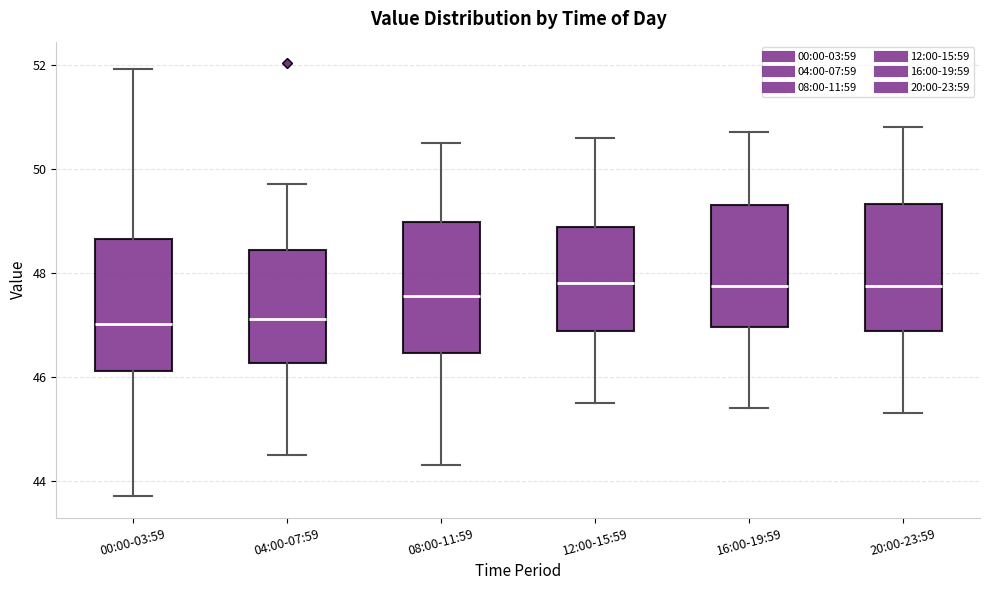

Reading left to right, read every box against the y-axis: the position of its median line, the range the box covers, and the ends of its whiskers. The values are not printed on the chart, so give them approximately, as read against the axis.

00:00-03:59: median 47.0, box 46.2 to 48.6, whiskers 43.8 to 52.0
04:00-07:59: median 47.2, box 46.2 to 48.4, whiskers 44.6 to 49.8
08:00-11:59: median 47.6, box 46.4 to 49.0, whiskers 44.4 to 50.6
12:00-15:59: median 47.8, box 46.8 to 48.8, whiskers 45.6 to 50.6
16:00-19:59: median 47.8, box 47.0 to 49.4, whiskers 45.4 to 50.8
20:00-23:59: median 47.8, box 46.8 to 49.4, whiskers 45.4 to 50.8